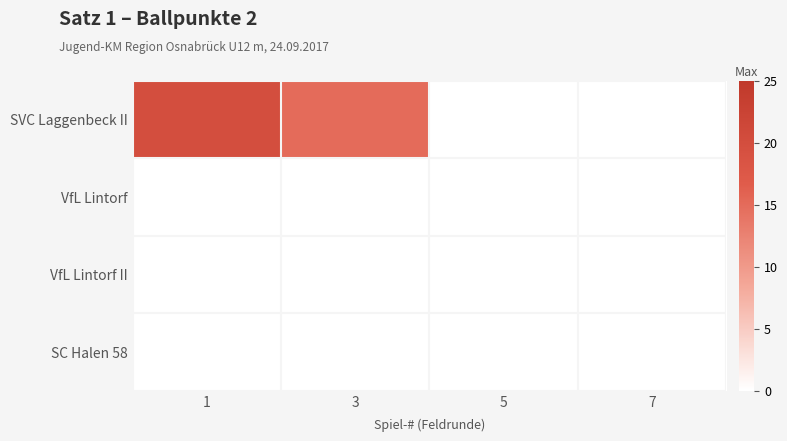

At how many categories does at least one series exceed 16?

1